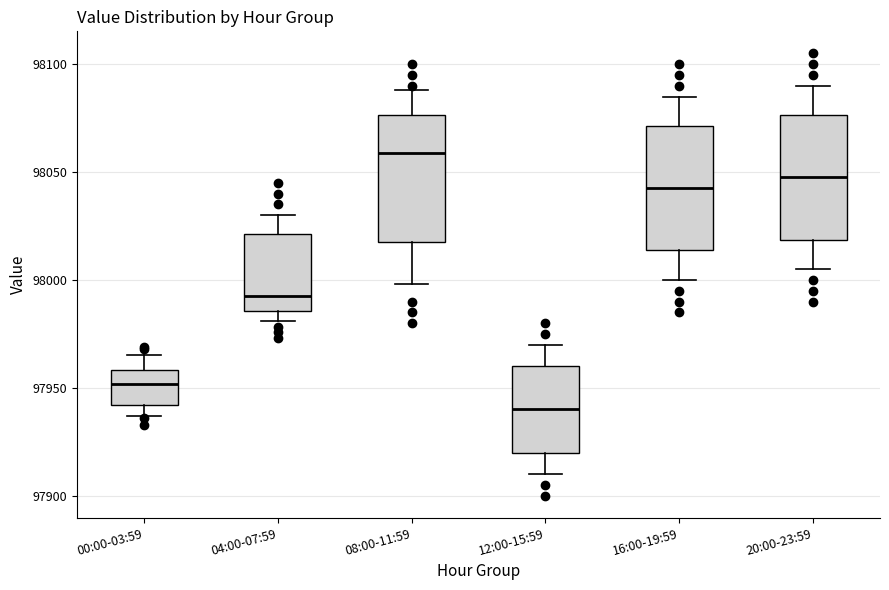

Reading left to right, transcribe this box plot: for each box, give where its median line is, the range the box spans, and where its two whiskers end, as read against the y-axis. The values are not printed on the chart, so give them approximately, as read against the axis.

00:00-03:59: median 97950, box 97940 to 97960, whiskers 97935 to 97965
04:00-07:59: median 97995, box 97985 to 98020, whiskers 97980 to 98030
08:00-11:59: median 98060, box 98020 to 98075, whiskers 98000 to 98090
12:00-15:59: median 97940, box 97920 to 97960, whiskers 97910 to 97970
16:00-19:59: median 98045, box 98015 to 98070, whiskers 98000 to 98085
20:00-23:59: median 98050, box 98020 to 98075, whiskers 98005 to 98090